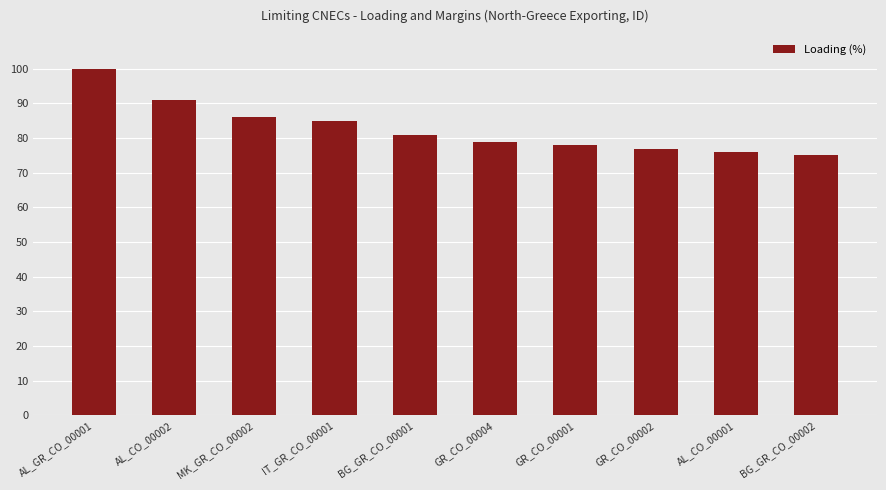

What is the label of the 8th bar from the right?

MK_GR_CO_00002